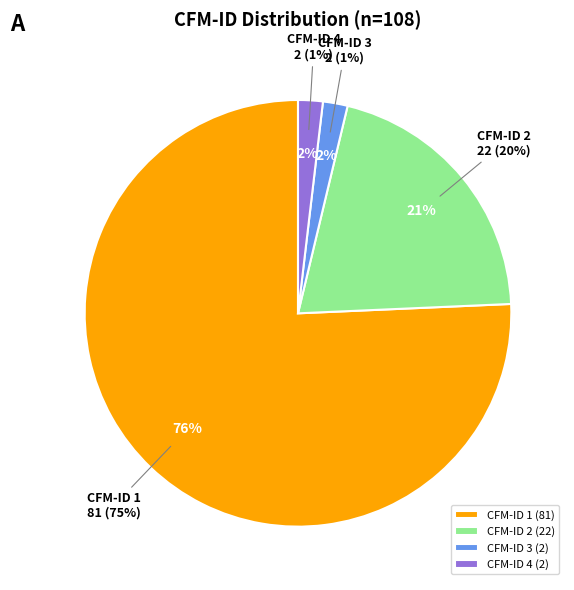

How many slices are in this pie chart?

4